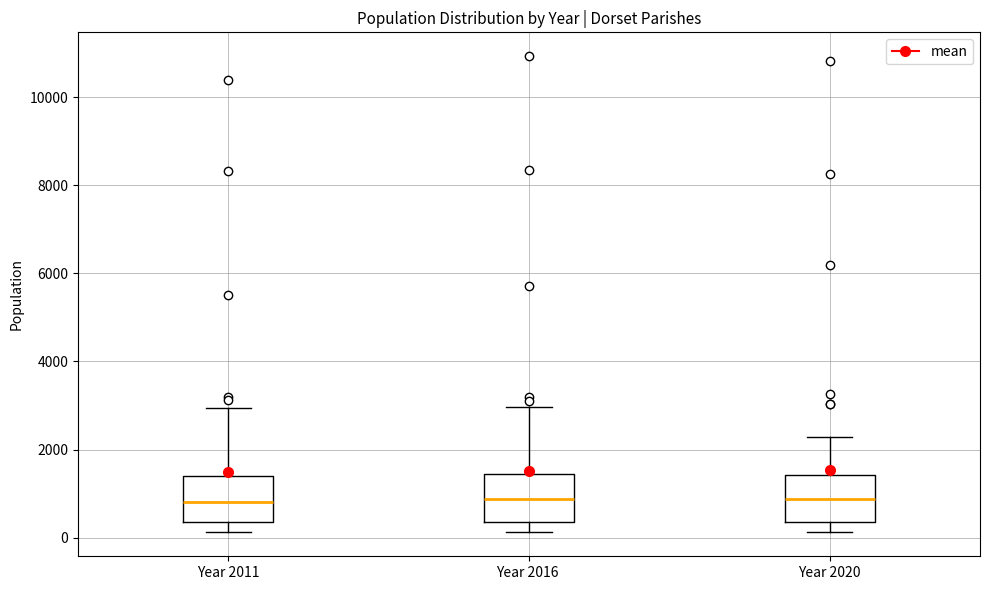

Reading left to right, transcribe this box plot: for each box, give where its median line is, the range the box spans, and where its two whiskers end, as read against the y-axis. The values are not printed on the chart, so give them approximately, as read against the axis.

Year 2011: median 800, box 400 to 1400, whiskers 200 to 3000
Year 2016: median 800, box 400 to 1400, whiskers 200 to 3000
Year 2020: median 800, box 400 to 1400, whiskers 200 to 2200